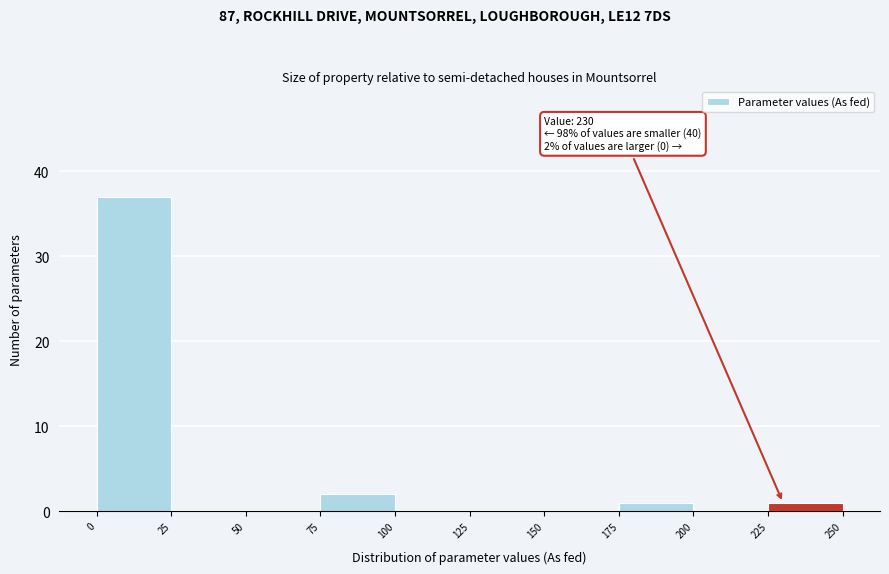

Which range on the x-axis has the tallest bar?

0 to 25